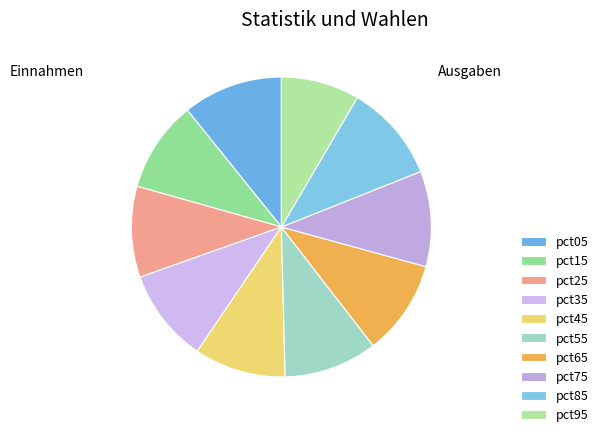

Which has a higher value, pct85 or pct15?

pct85